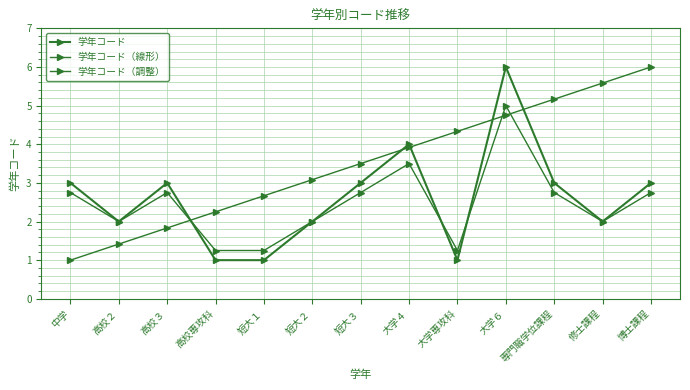

Does the chart have visible grid lines?

Yes